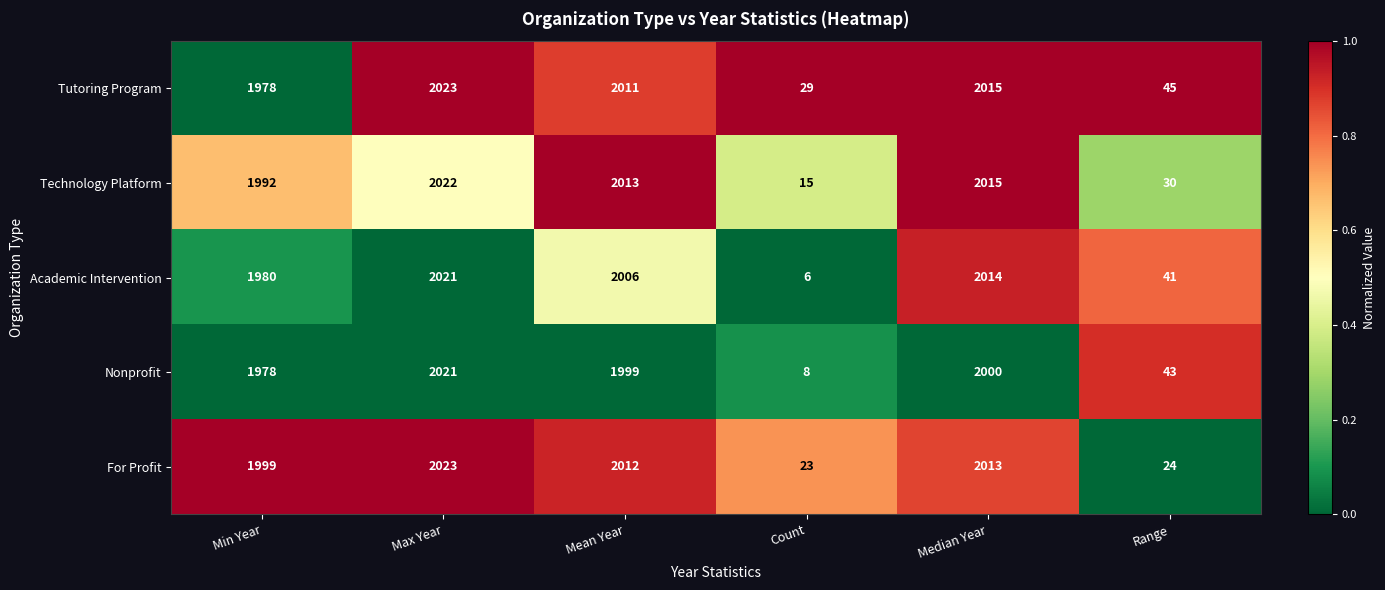

Which series has the widest spread of values?

Academic Intervention